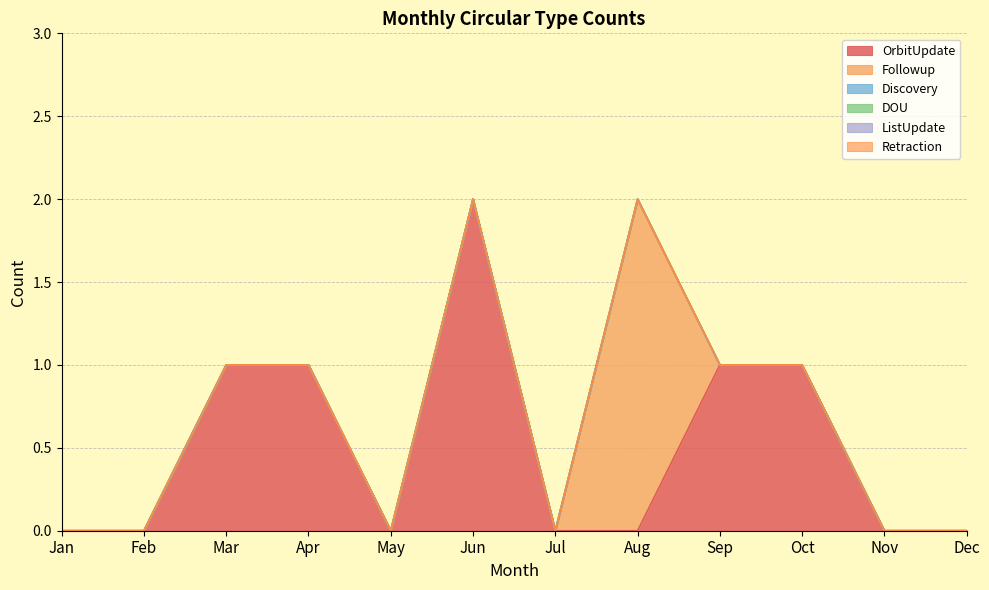

What is the total value across all series at Oct?

1